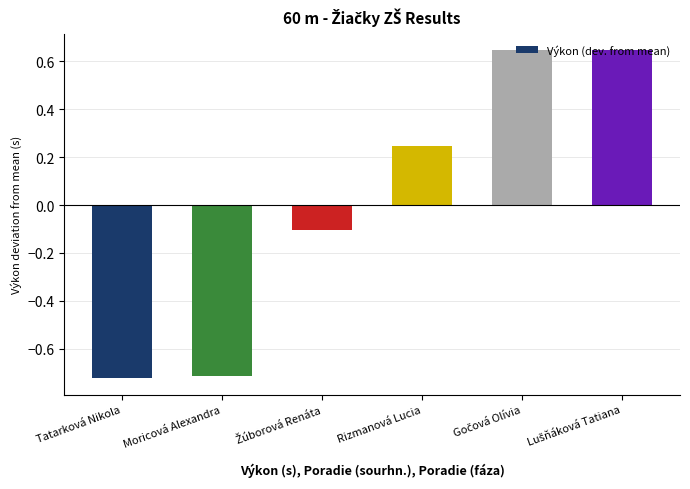

What is the difference between the second highest and minimum values?

1.4